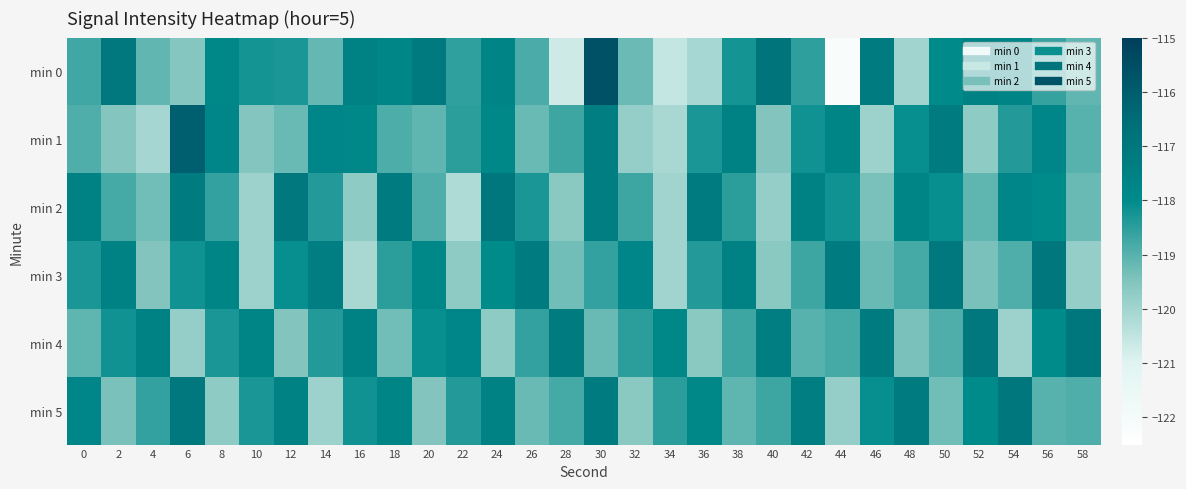

Which series has the largest total across all categories?

min 4